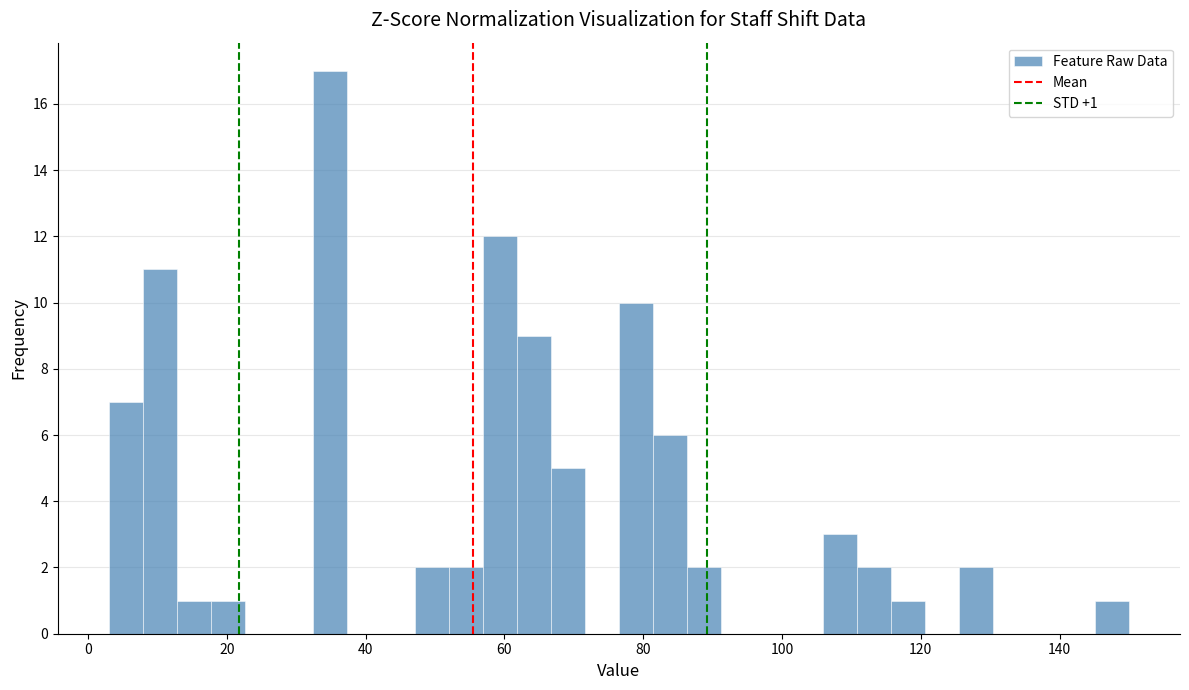

Read against the x-axis, roughly where is the centre of the tallest bar?

34